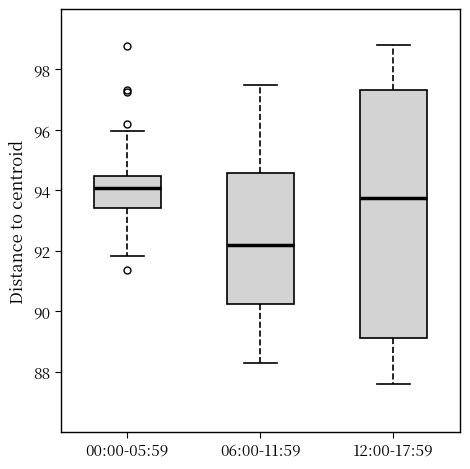

Reading left to right, transcribe this box plot: for each box, give where its median line is, the range the box spans, and where its two whiskers end, as read against the y-axis. The values are not printed on the chart, so give them approximately, as read against the axis.

00:00-05:59: median 94.0, box 93.4 to 94.4, whiskers 91.8 to 96.0
06:00-11:59: median 92.2, box 90.2 to 94.6, whiskers 88.4 to 97.6
12:00-17:59: median 93.8, box 89.2 to 97.4, whiskers 87.6 to 98.8